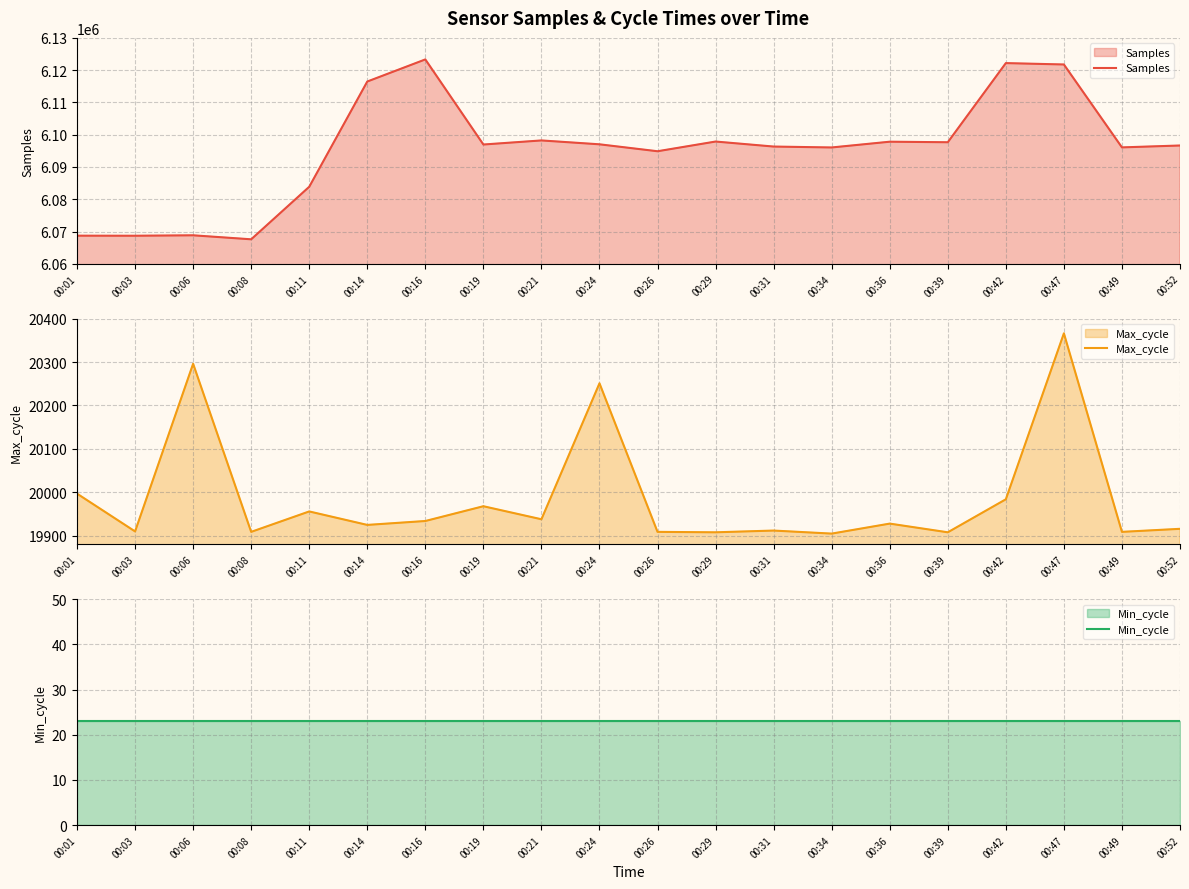

In Samples, how many points are lower than both neighbors (excluding endpoints)?

7